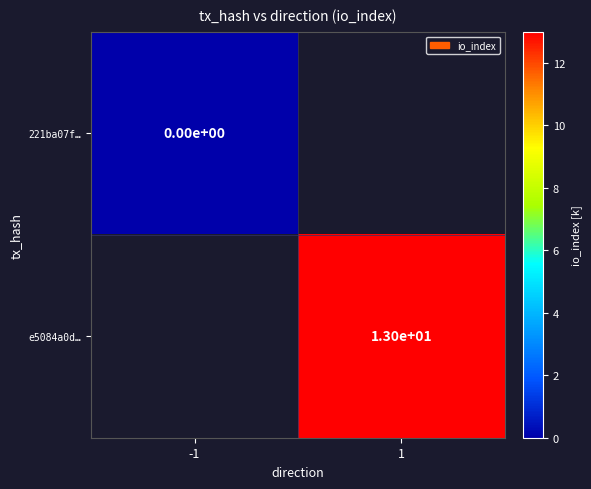

The e5084a0d… series shows 13 at 1. True or false?

True